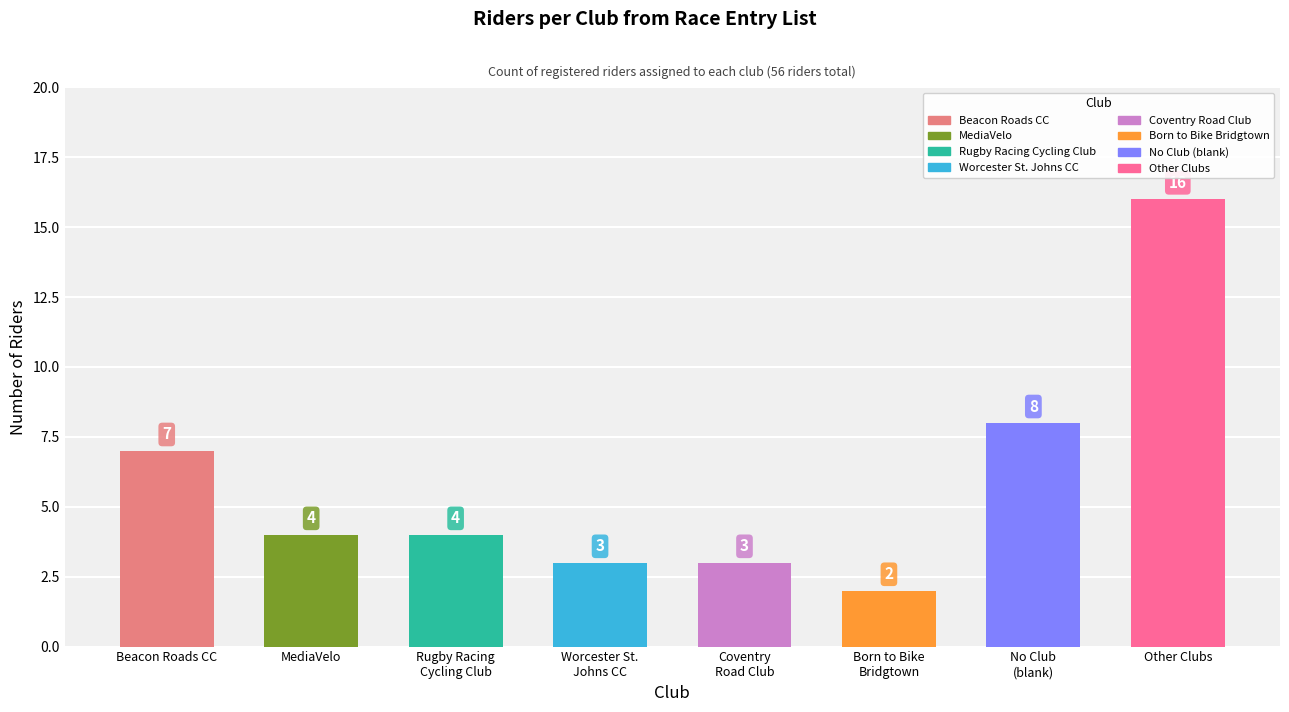

Is it true that the value at MediaVelo is 5?

False